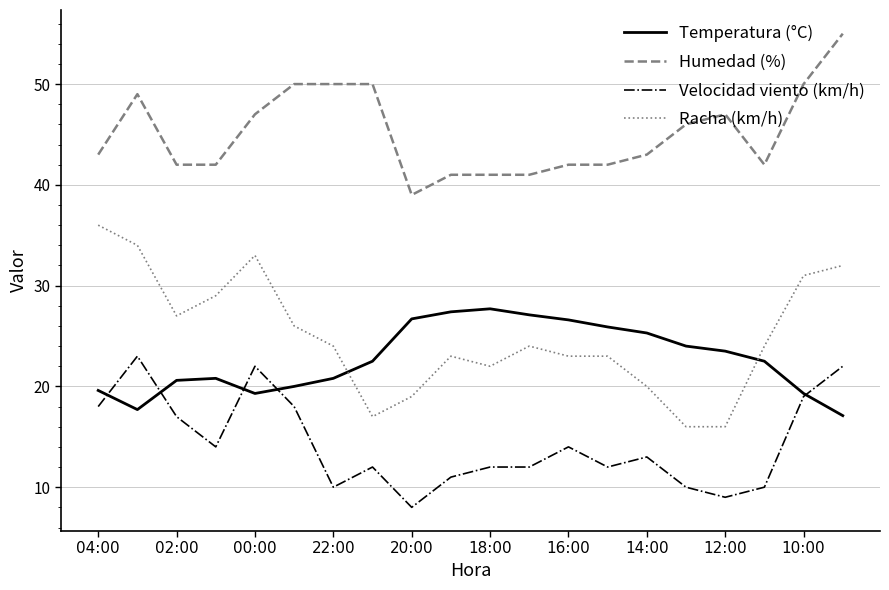

List the series in order of their peak value, highest first.

Humedad (%), Racha (km/h), Temperatura (°C), Velocidad viento (km/h)